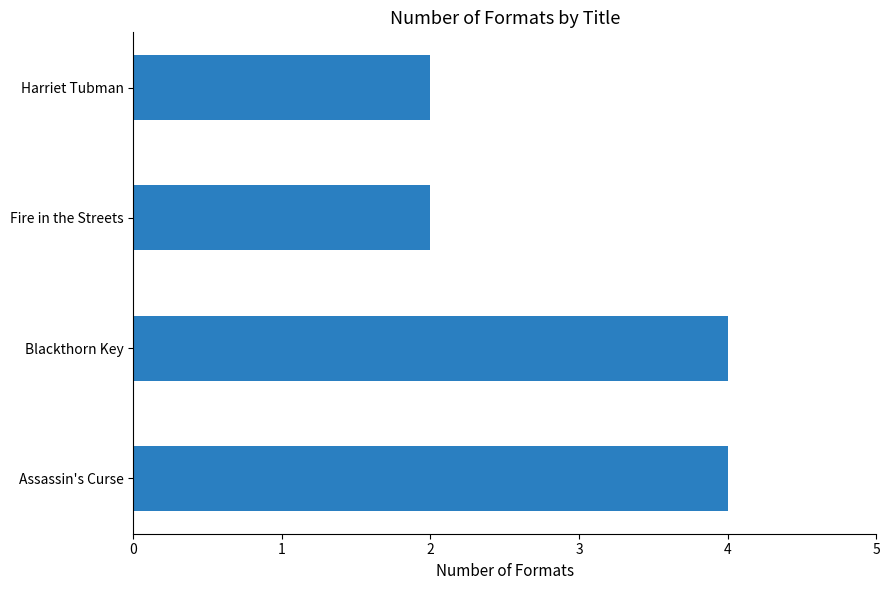

The value at Harriet Tubman is 3. True or false?

False